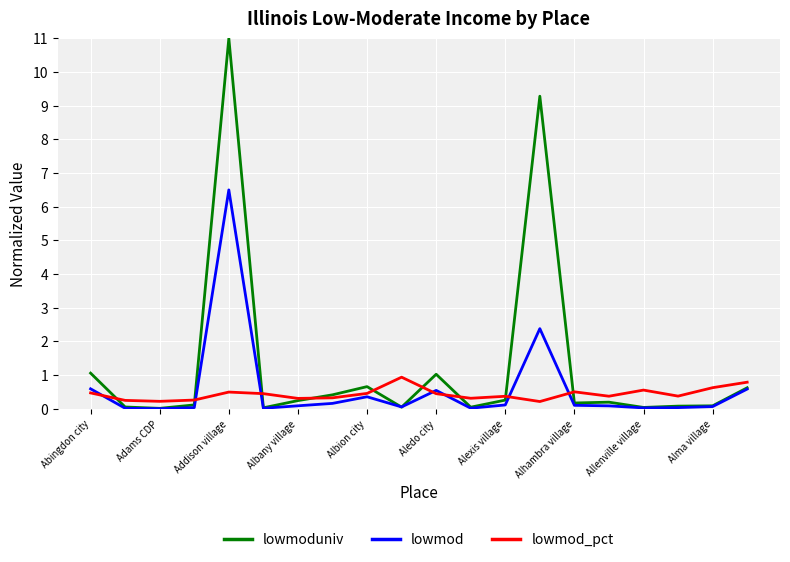

Which series has the largest total across all categories?

lowmoduniv